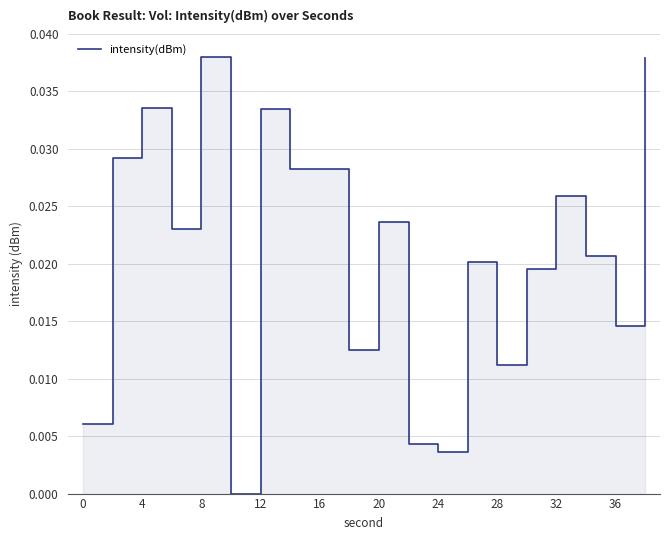

Count the number of values greater than 0.

19